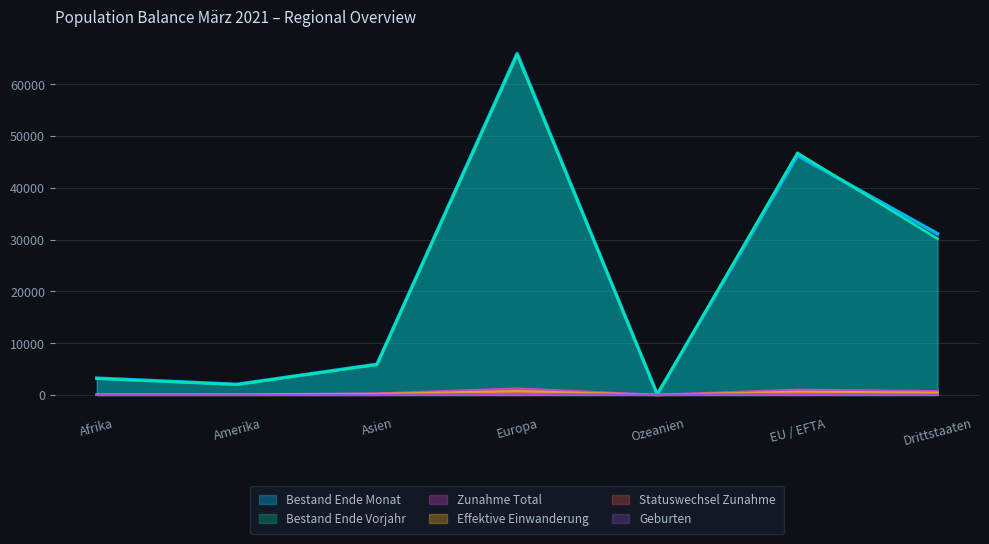

What is the difference between the second highest and minimum values in the Zunahme Total series?

978